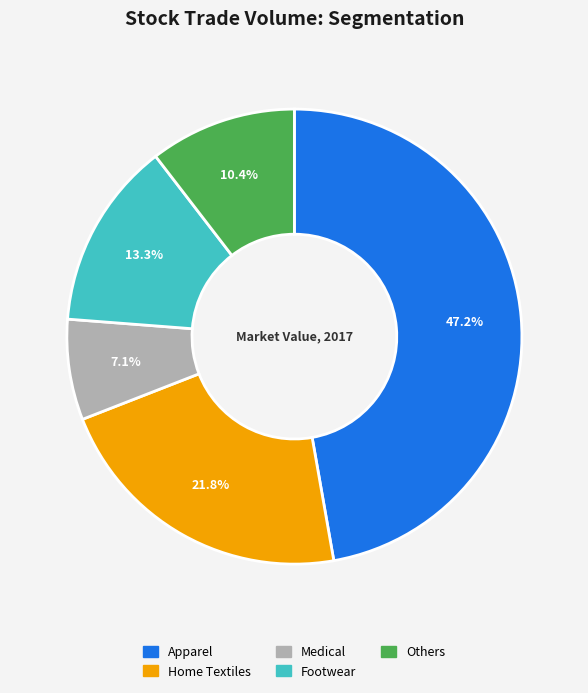

Rank the categories by value from lowest to highest.

Medical, Others, Footwear, Home Textiles, Apparel